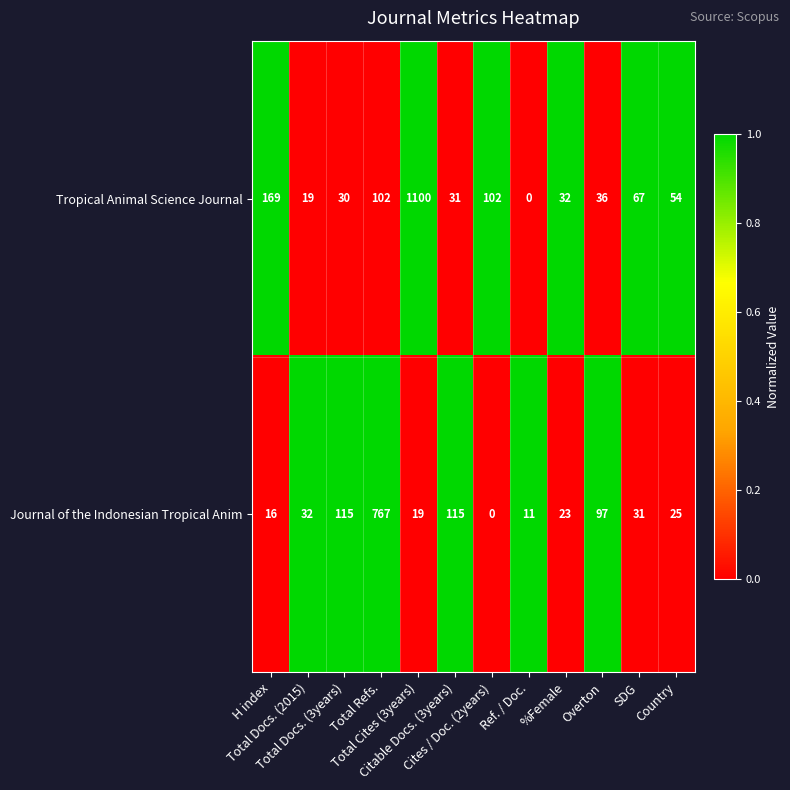

What is the difference between the highest and lowest values at %Female?

9